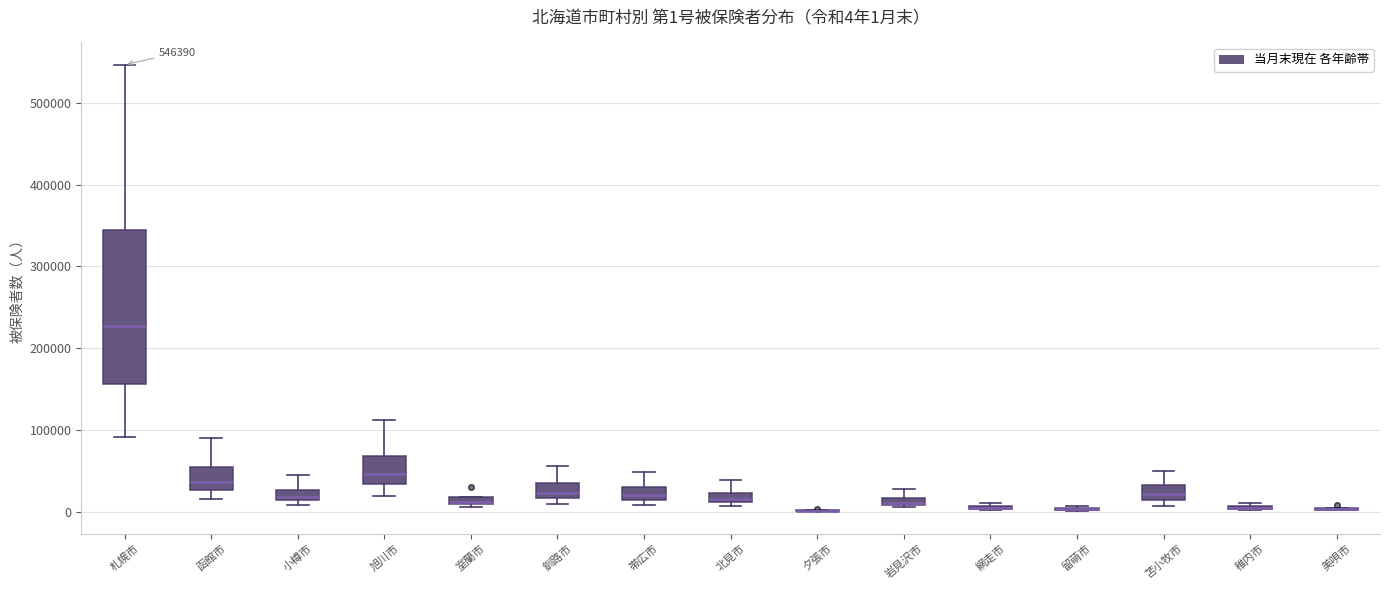

Which box is the tallest, from its lower edge to its upper edge?

札幌市